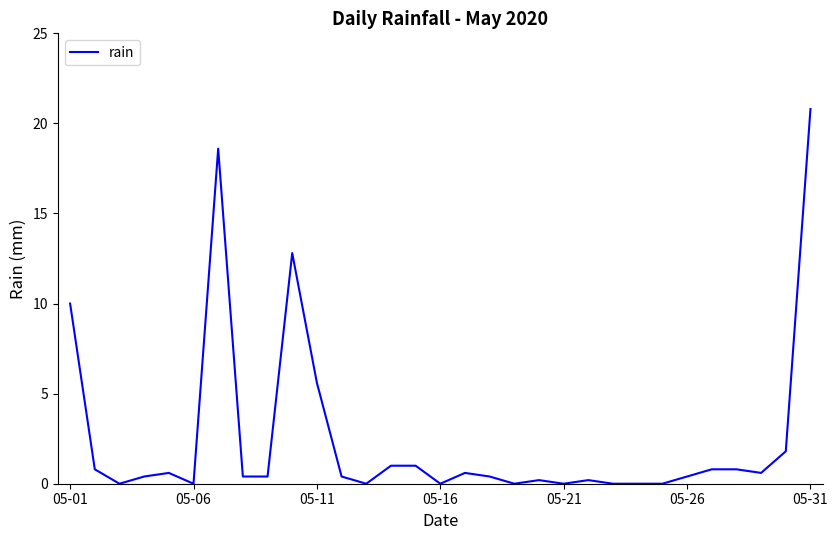

What is the maximum value shown in the chart?

20.8